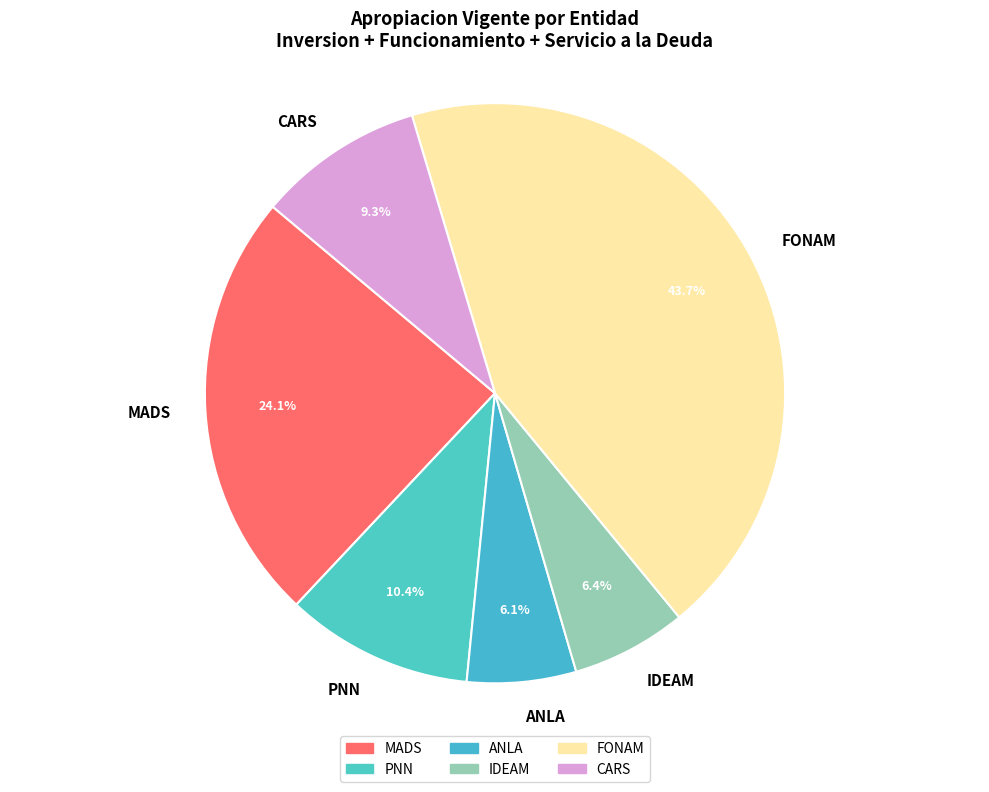

Which category has the biggest portion of the pie?

FONAM